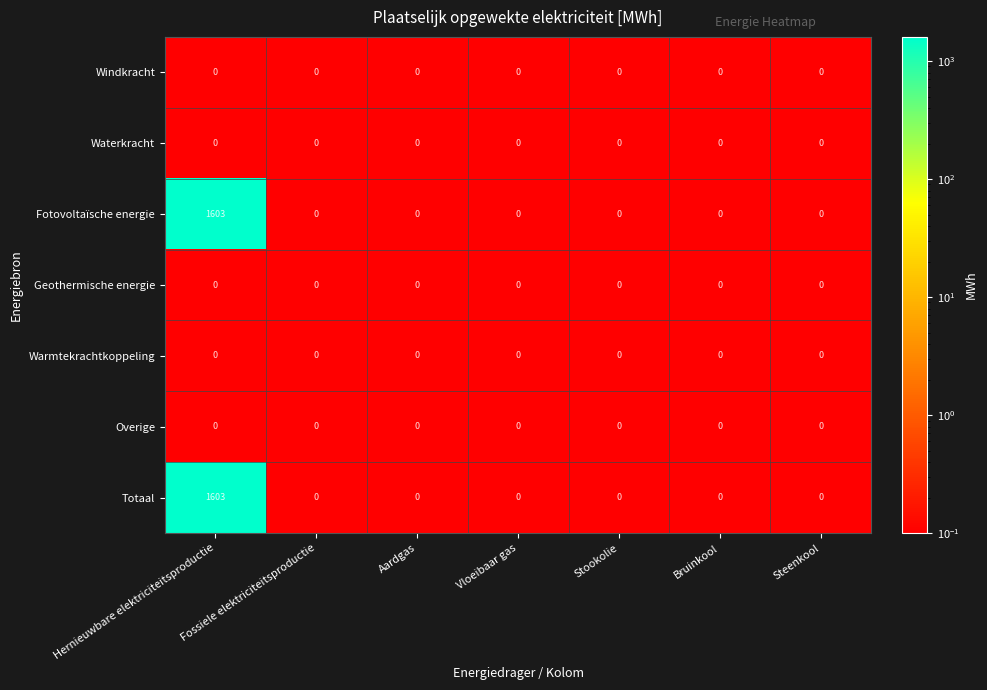

What is the difference between the maximum and minimum values in the Totaal series?

1603